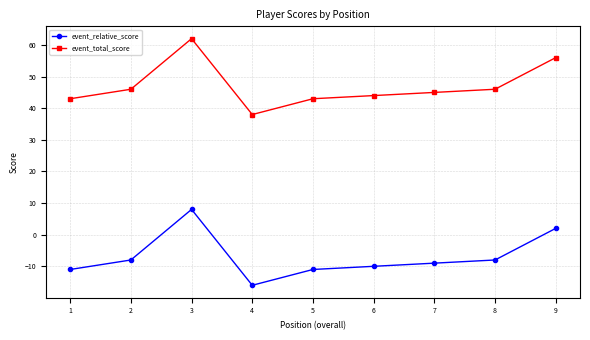

True or false: event_relative_score and event_total_score cross at least once.

False